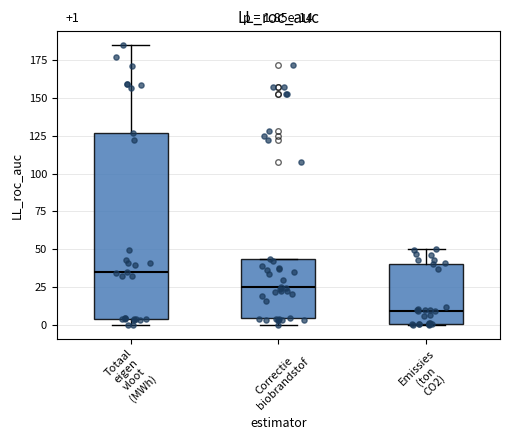

Which box is the tallest, from its lower edge to its upper edge?

Totaal eigen vloot (MWh)